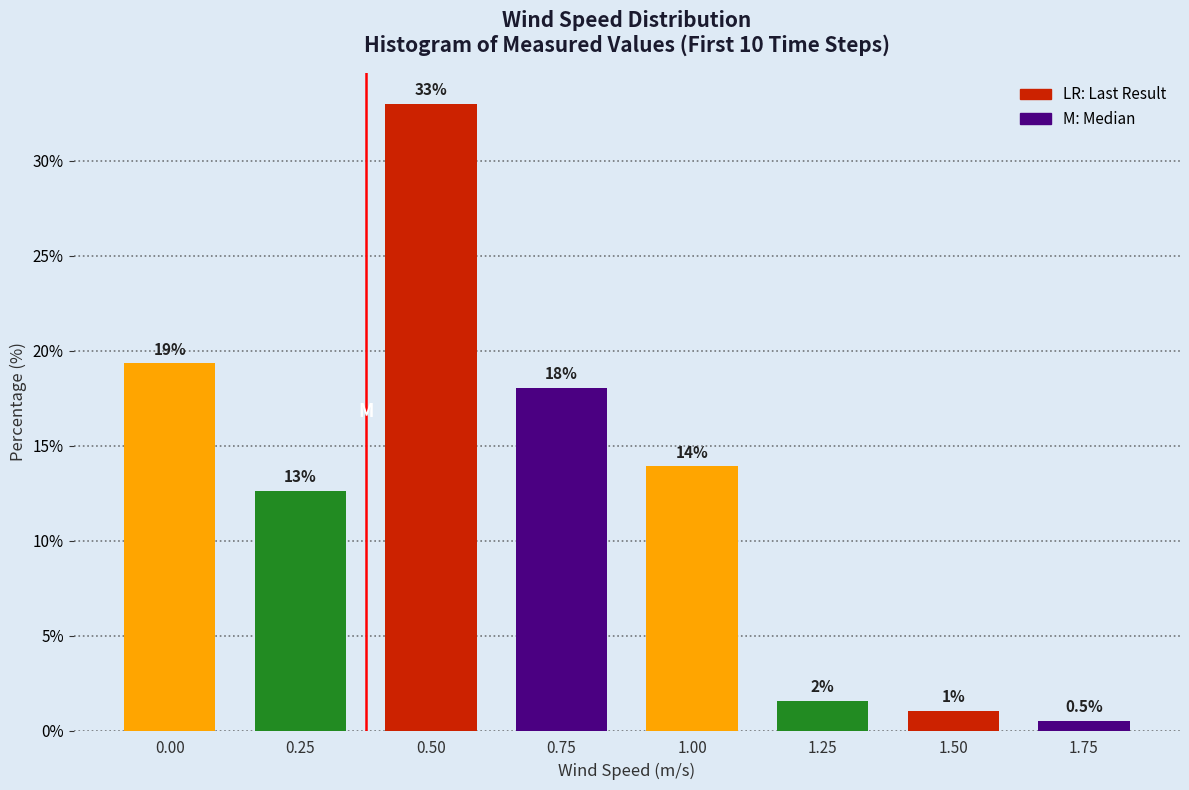

Where is the data nearest to the value 16?

0.75